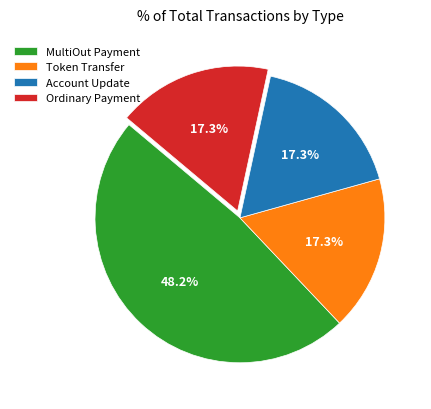

Combined, what portion of the pie is Token Transfer and MultiOut Payment?

65.4%